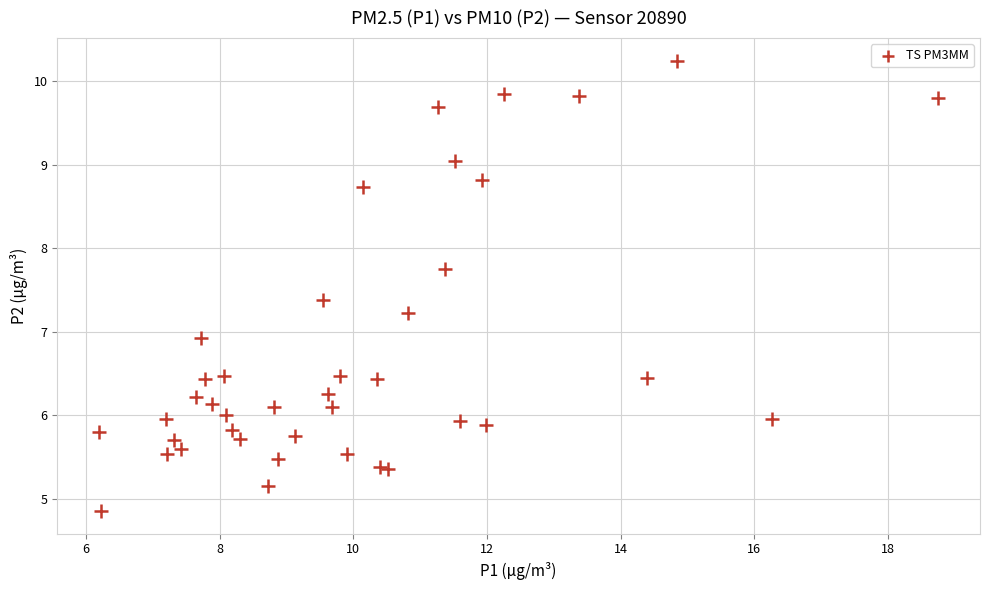

What Y value in the scatter plot is closest to 7?

6.9